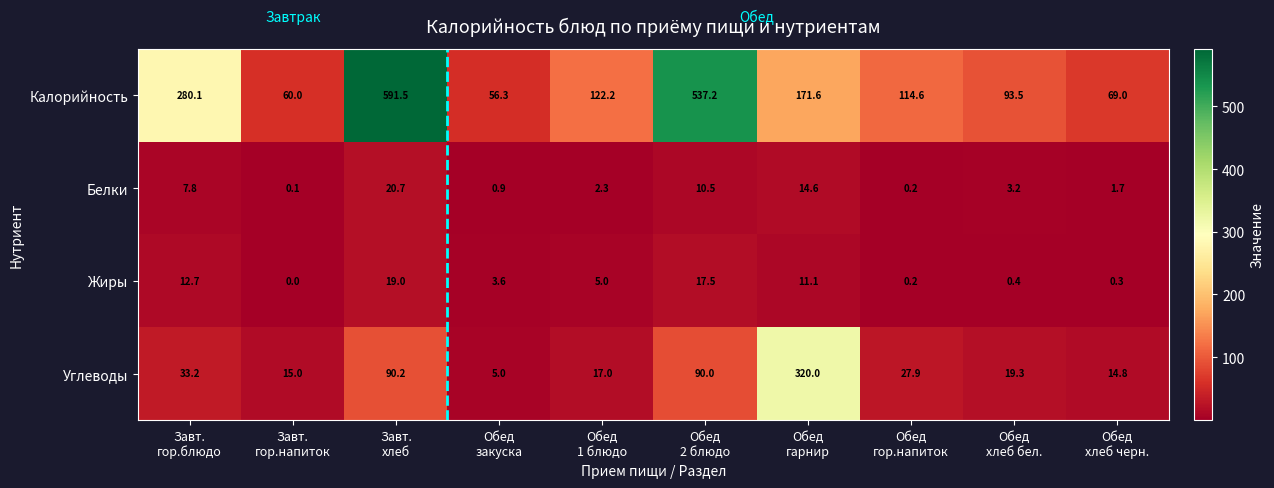

Which label corresponds to the largest value in the chart?

Завт.
хлеб